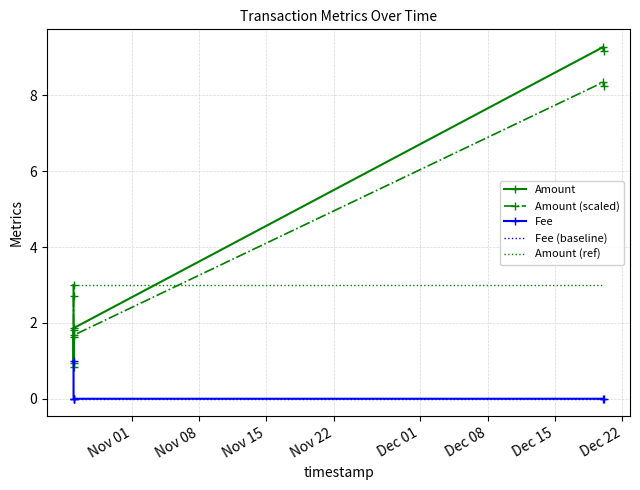

Rank the series by their maximum value, from lowest to highest.

Fee (baseline), Fee, Amount (ref), Amount (scaled), Amount